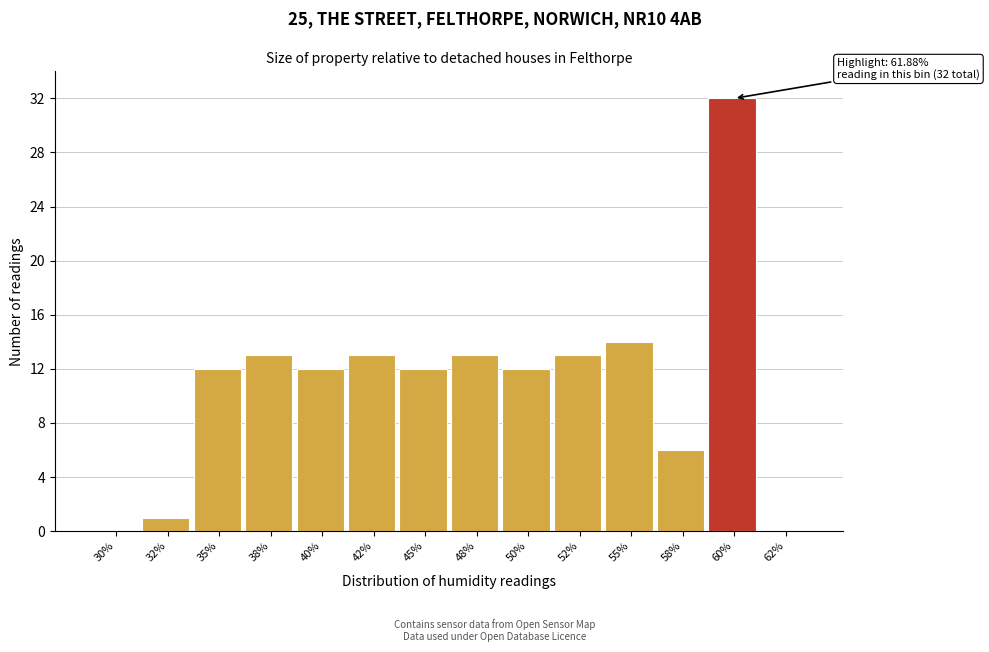

Reading left to right, what are all the values shown in this chart?

30%=0	32%=1	35%=12	38%=13	40%=12	42%=13	45%=12	48%=13	50%=12	52%=13	55%=14	58%=6	60%=32	62%=0